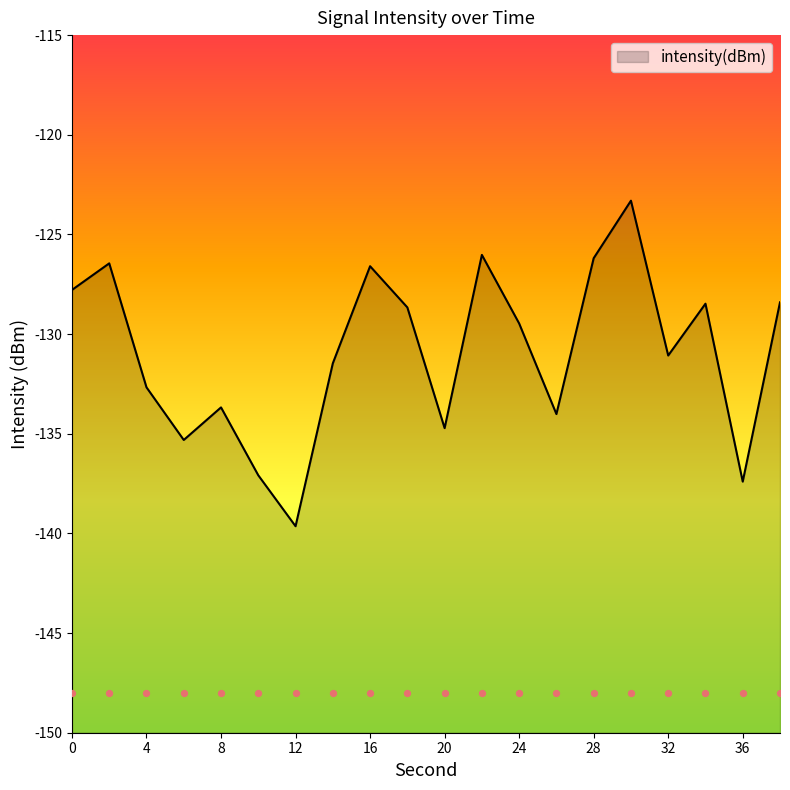

What is the change in value from 18 to 32?

-2.4